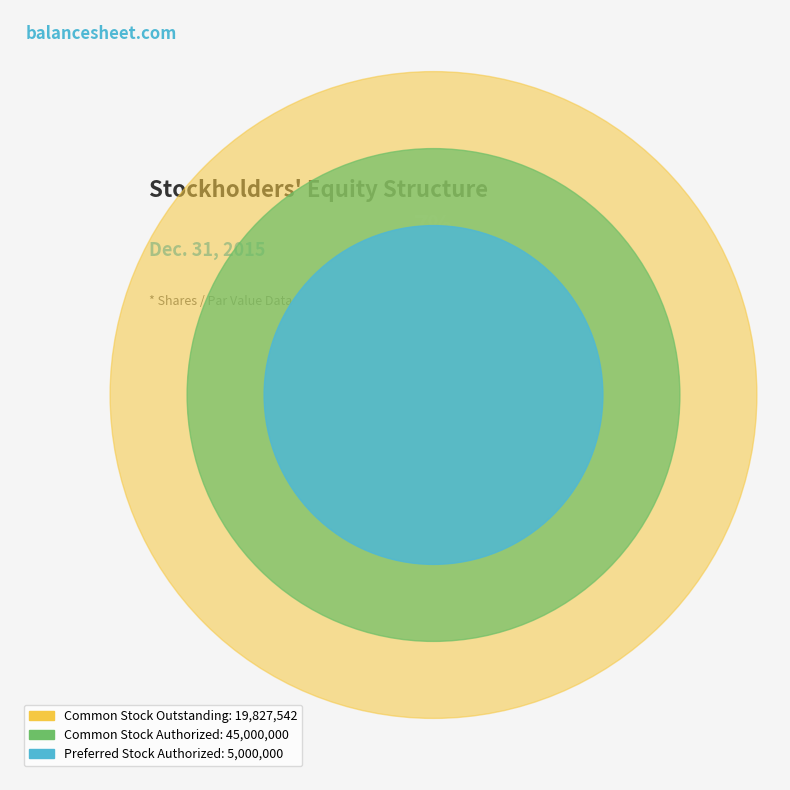

To the nearest percent, what is the average slice percentage?

33%